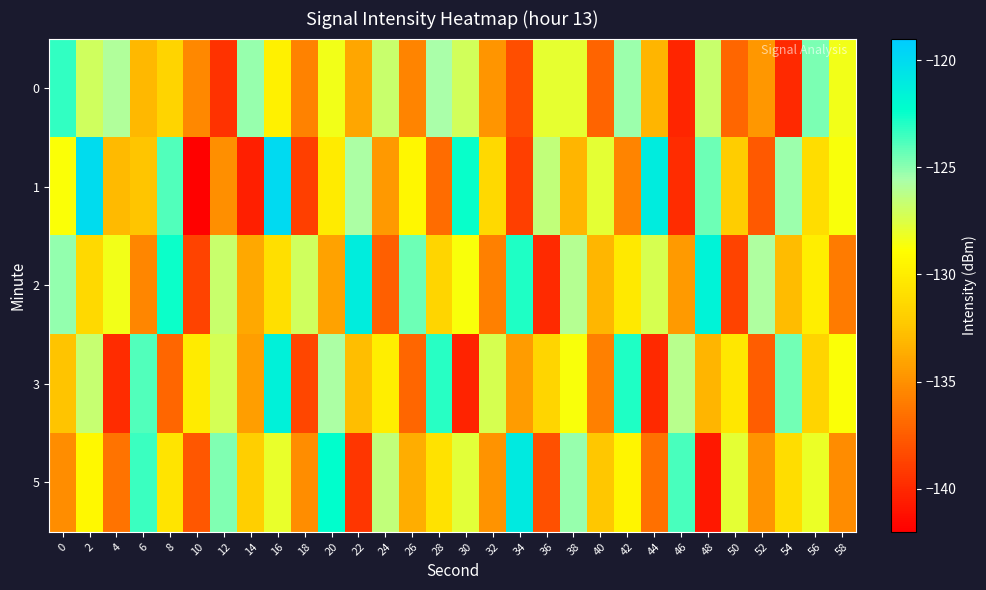

What is the spread (max minus min) of values at 40?

9.3